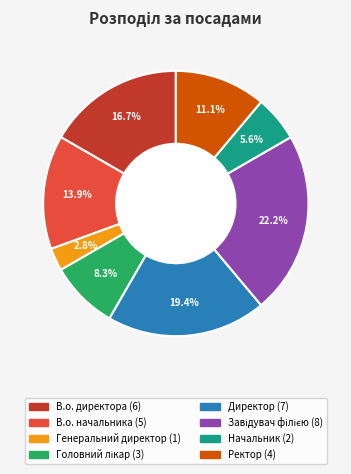

Does any single category account for the majority?

No